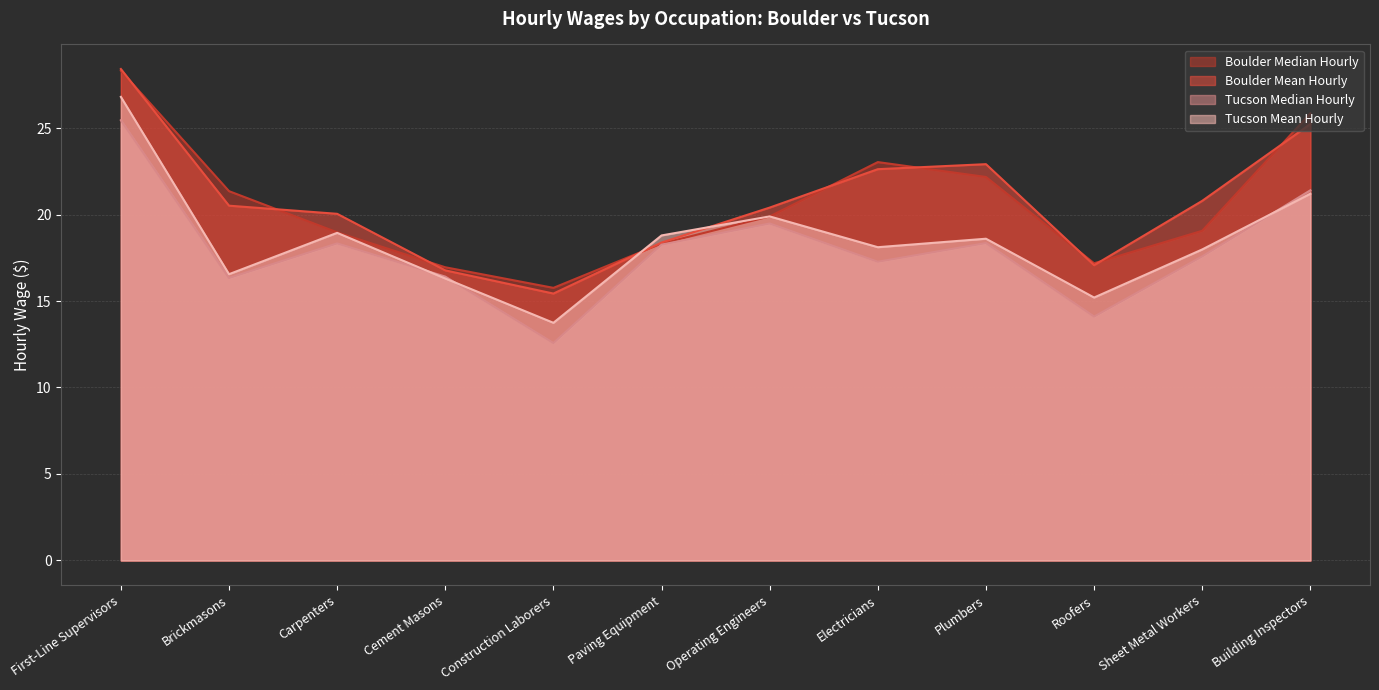

What are all the series names shown in the legend?

Boulder Median Hourly, Boulder Mean Hourly, Tucson Median Hourly, Tucson Mean Hourly